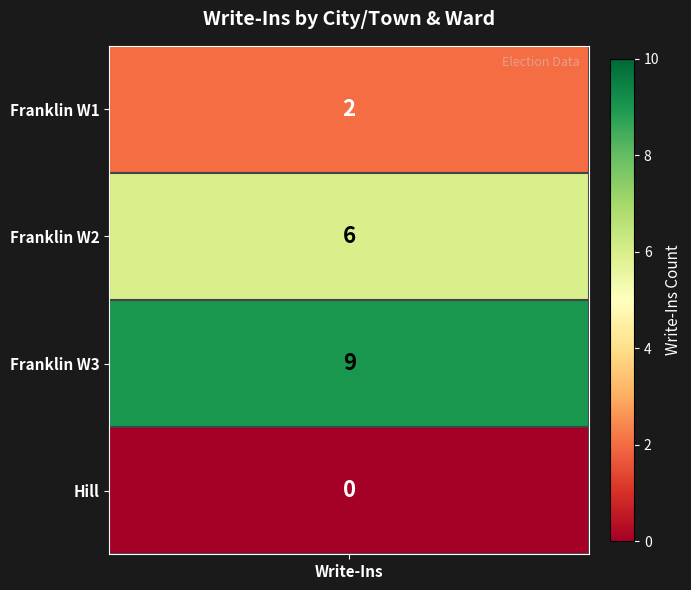

List the series in order of their peak value, highest first.

Franklin Ward 3, Franklin Ward 2, Franklin Ward 1, Hill